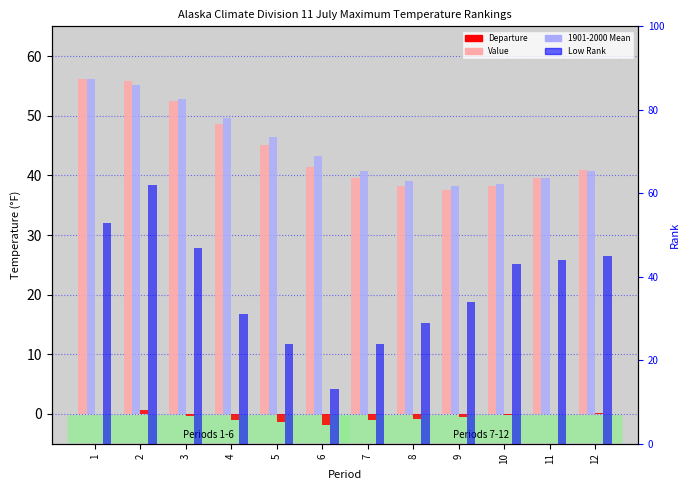

What are all the series names shown in the legend?

Value, 1901-2000 Mean, Departure, Low Rank